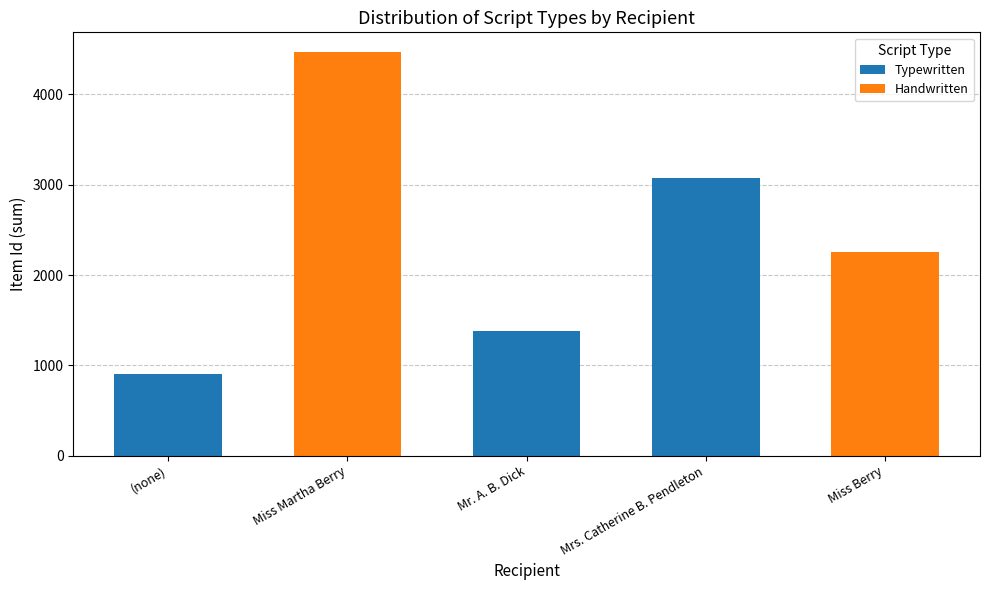

The Typewritten series shows -1522 at Miss Berry. True or false?

False